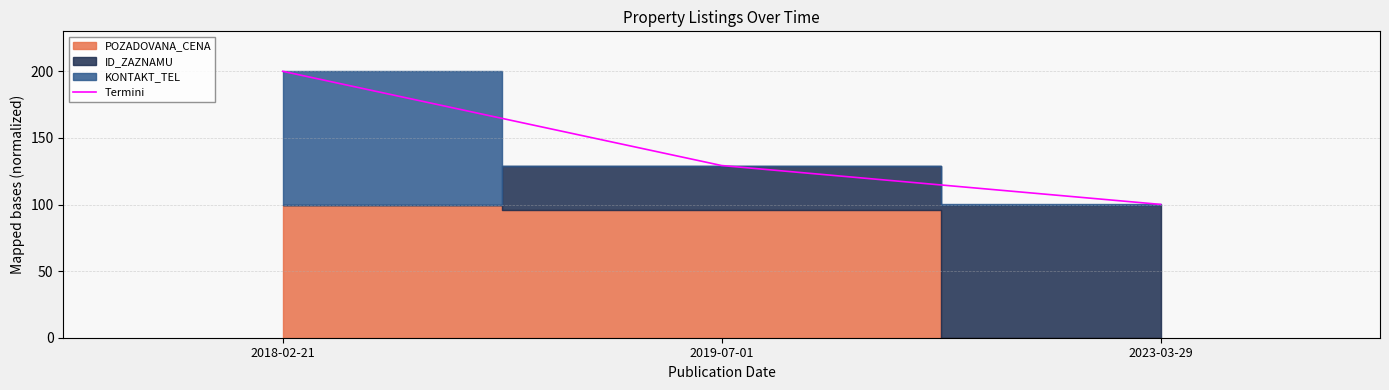

Reading right to left, transcribe all the data shown in this chart.

100.1	129.3	200.0